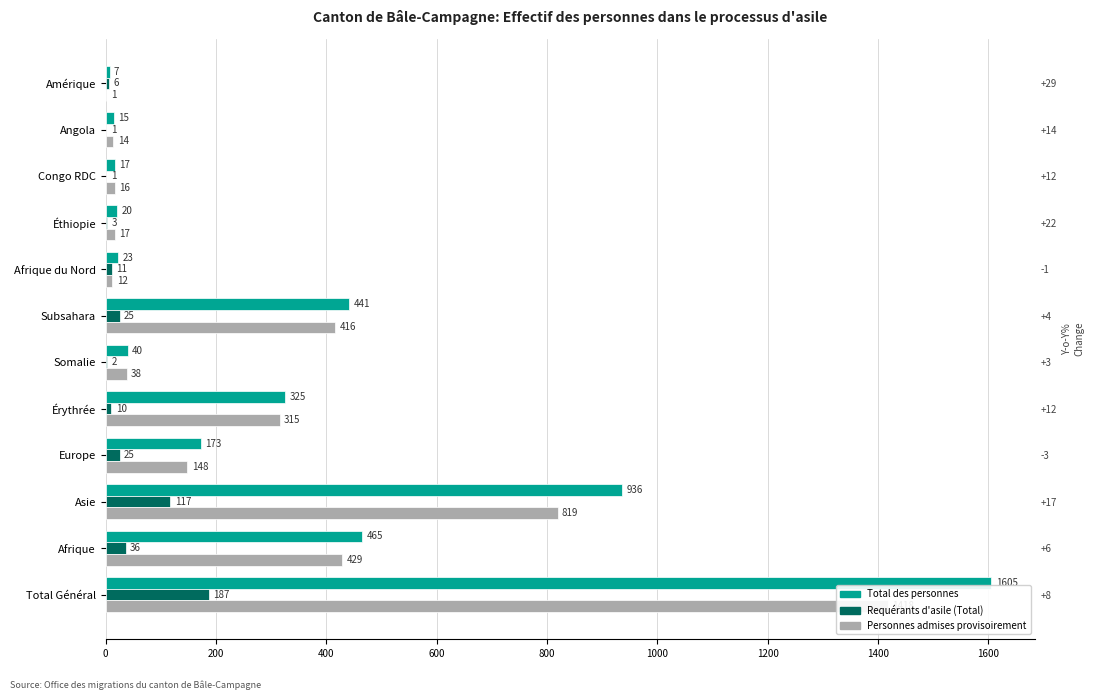

The Personnes admises provisoirement series shows 1272 at Asie. True or false?

False